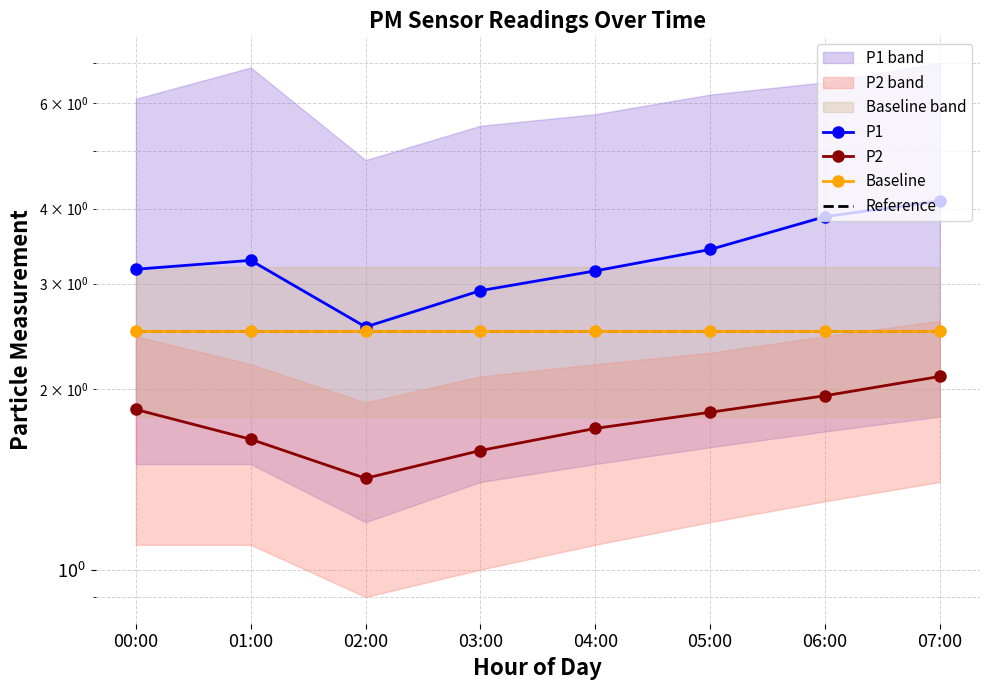

True or false: Reference has more than 0 points higher than both neighbors.

False